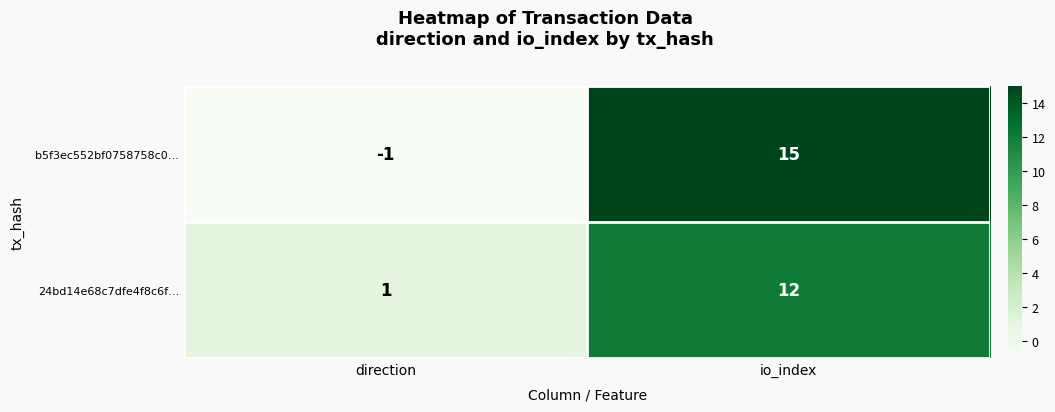

Reading left to right, transcribe all the data shown in this chart.

b5f3ec552bf0758758c0…: direction=-1	io_index=15
24bd14e68c7dfe4f8c6f…: direction=1	io_index=12